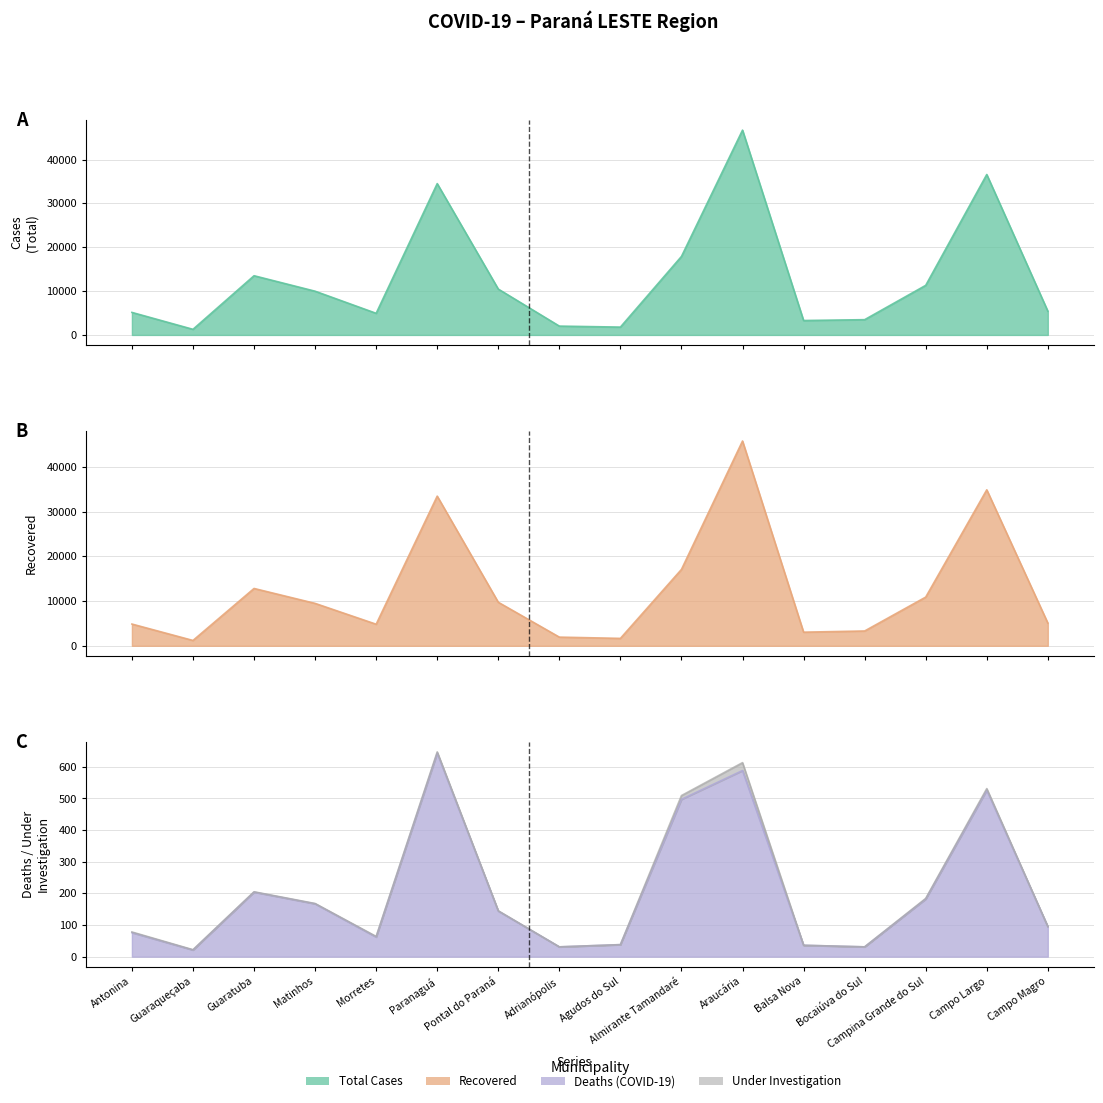

True or false: CASOS and ÓBITOS POR COVID-19 cross at least once.

False